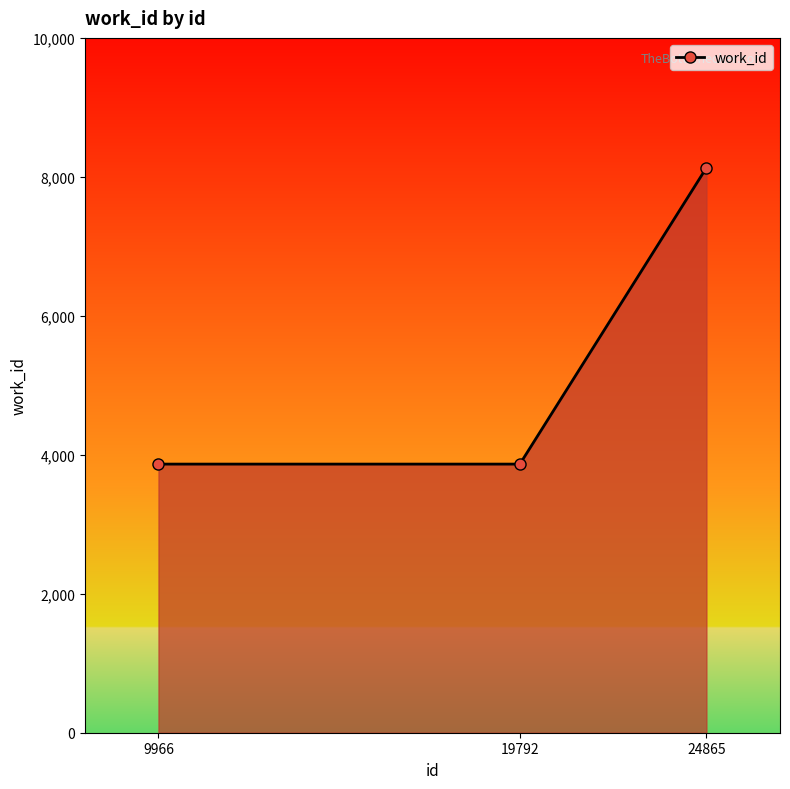

Reading left to right, transcribe all the data shown in this chart.

3866	3866	8131